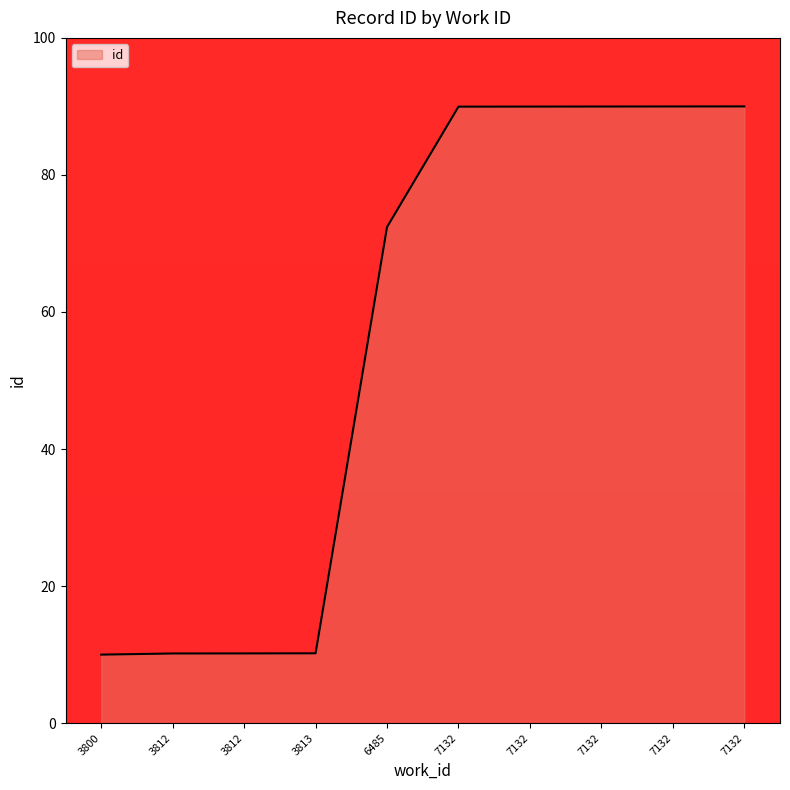

Is it true that the value at 7132 is 147.2?

False